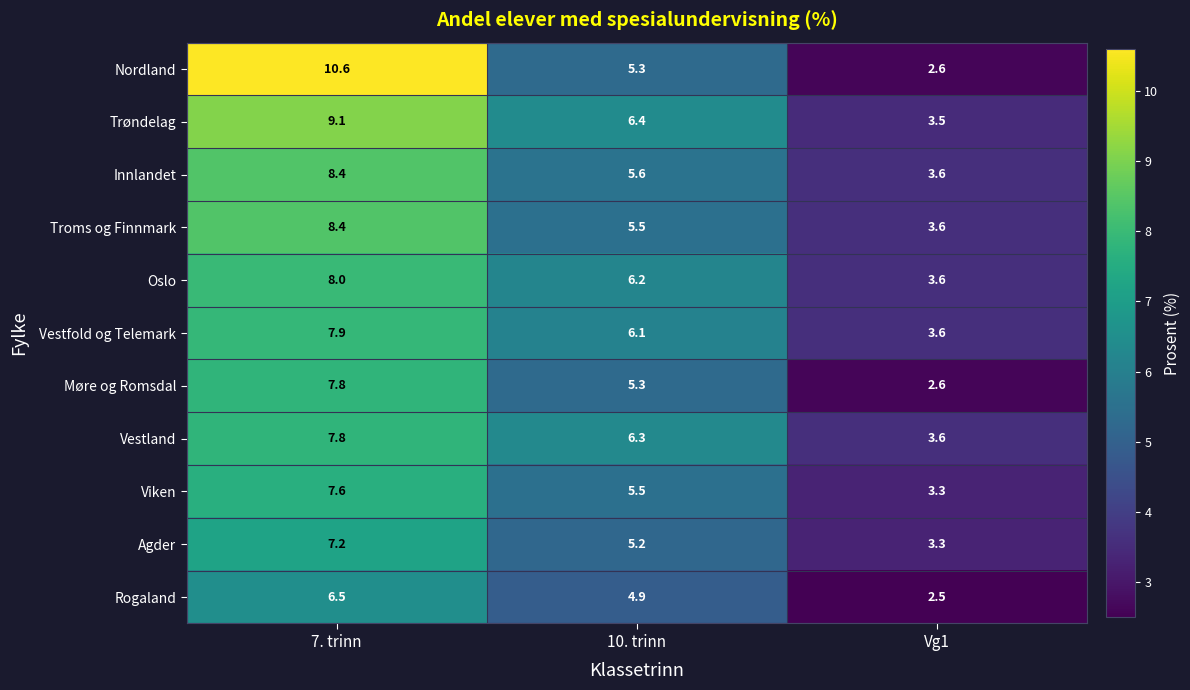

True or false: Trøndelag has a value of 1.0 at Vg1.

False